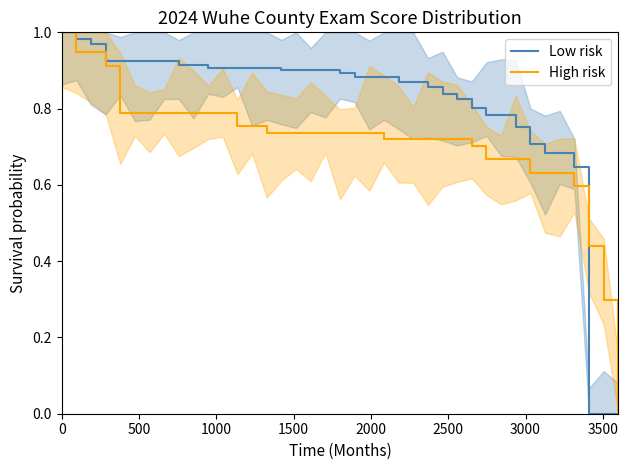

What position from the right is 3000?

33